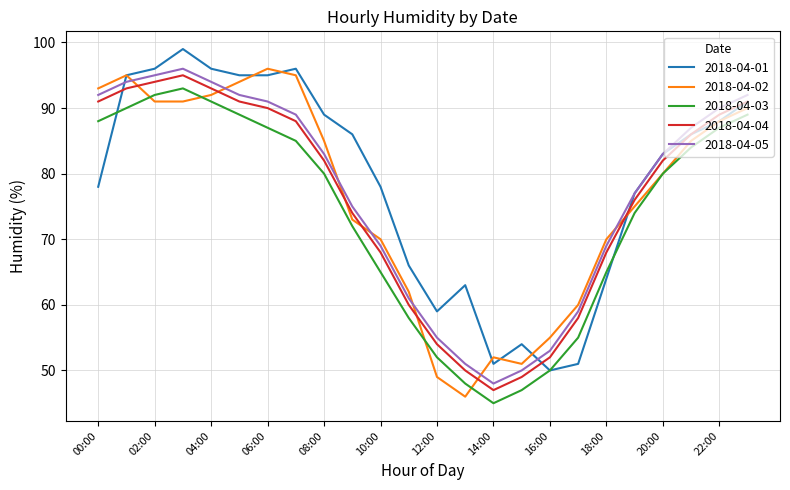

What is the maximum value for 2018-04-05?

96